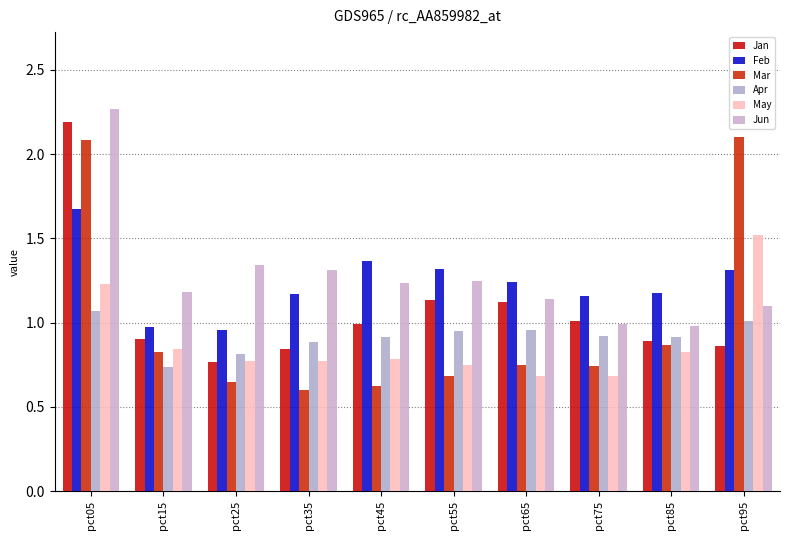

At which label is Feb closest to 1?

pct15